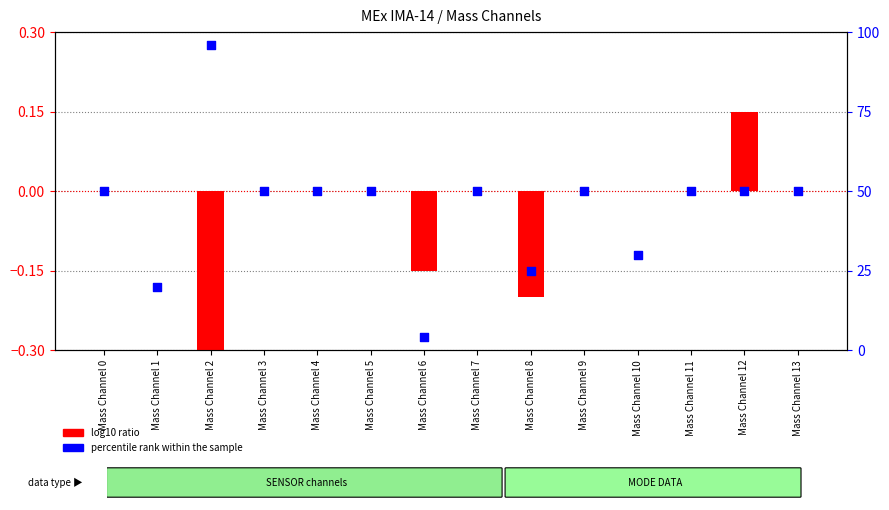

Is the value of percentile rank within the sample at Mass Channel 4 greater than the value of log10 ratio at Mass Channel 3?

Yes